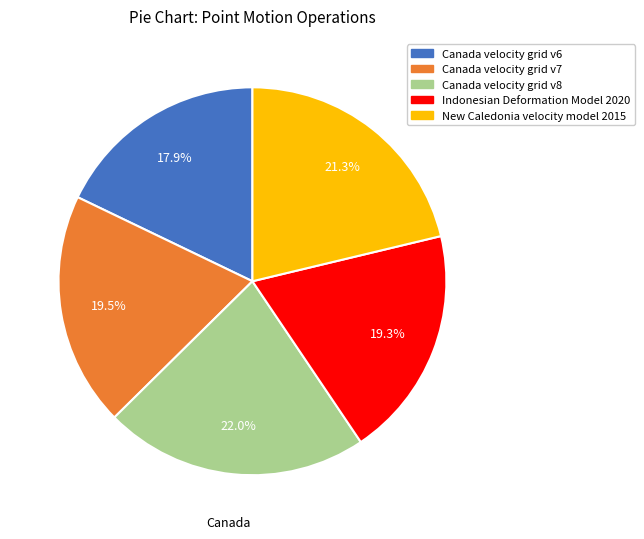

Count the number of slices in the pie.

5